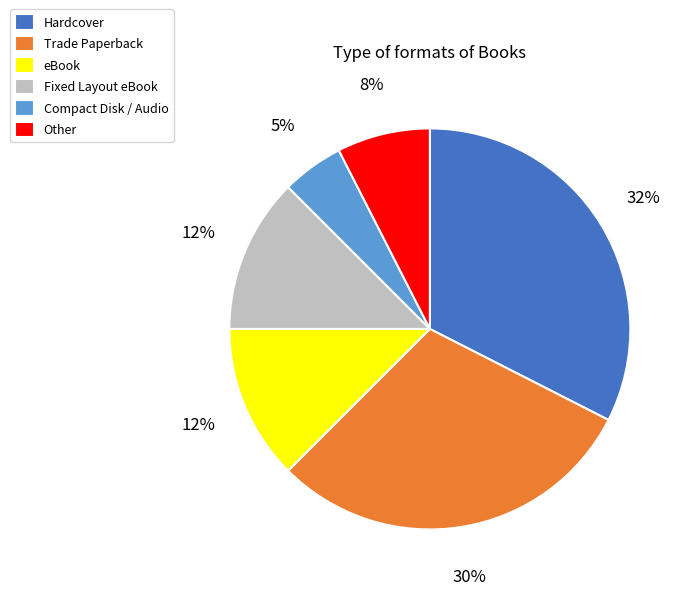

Is the sum of eBook and Other greater than half?

No